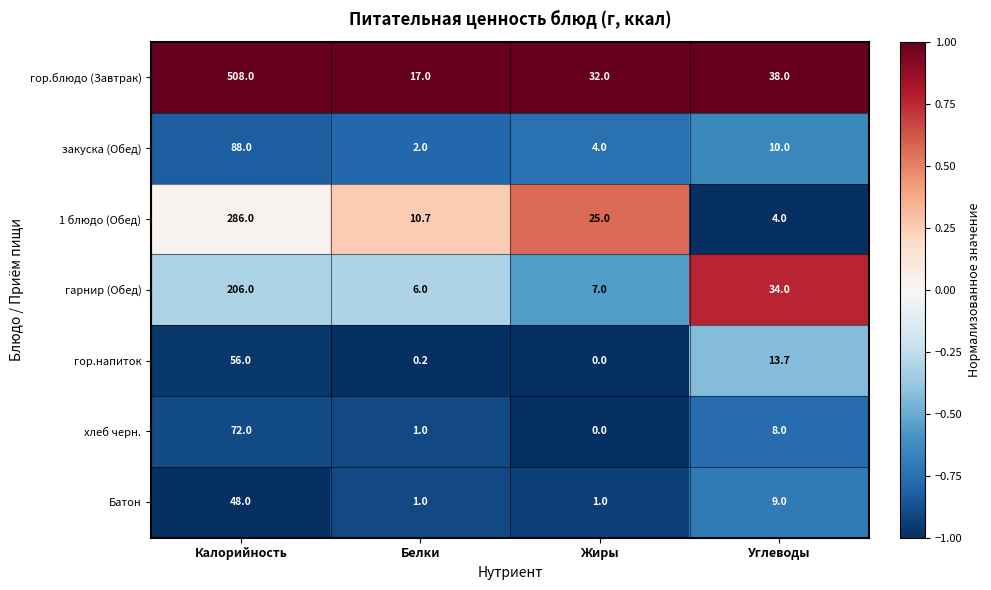

What is the difference between the maximum and minimum values in the закуска (Обед) series?

86.0